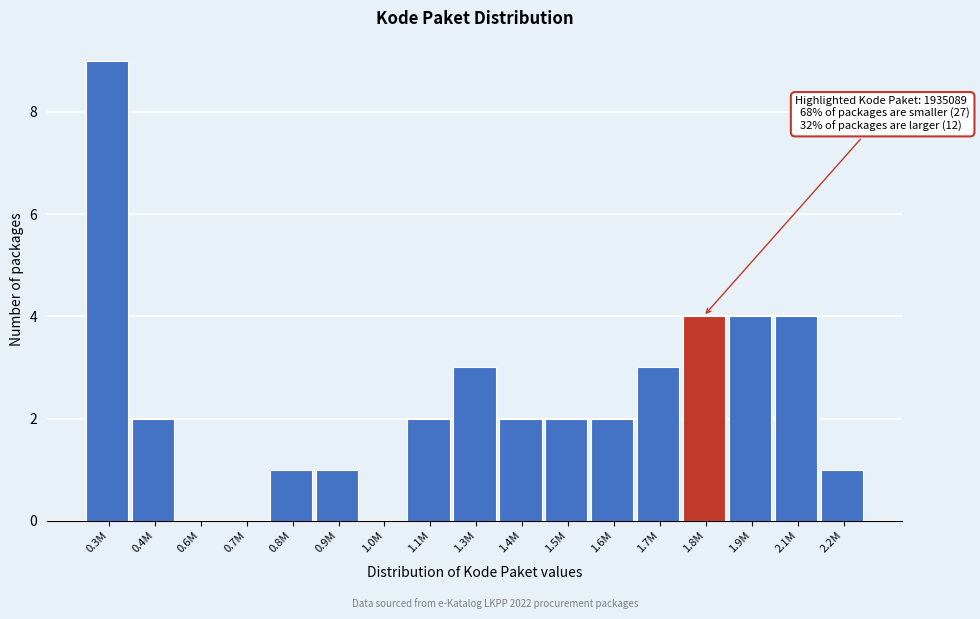

Reading left to right, extract all data points from this chart.

0.3M=9	0.4M=2	0.6M=0	0.7M=0	0.8M=1	0.9M=1	1.0M=0	1.1M=2	1.3M=3	1.4M=2	1.5M=2	1.6M=2	1.7M=3	1.8M=4	1.9M=4	2.1M=4	2.2M=1